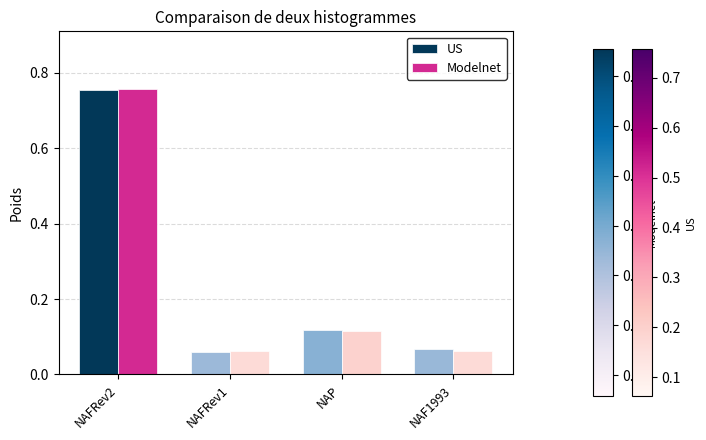

The Modelnet series shows 0.2 at NAFRev2. True or false?

False